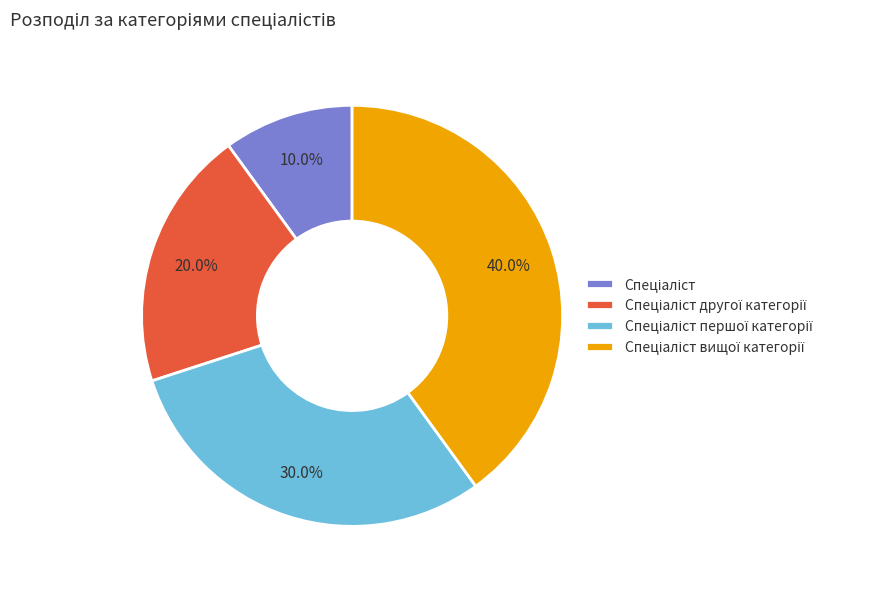

Is there a majority slice in this chart?

No